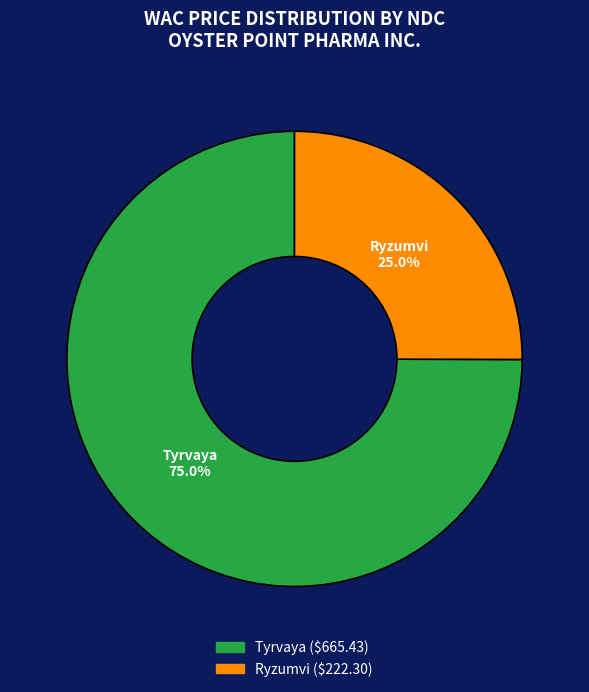

What portion of the pie excludes Ryzumvi?

75.0%